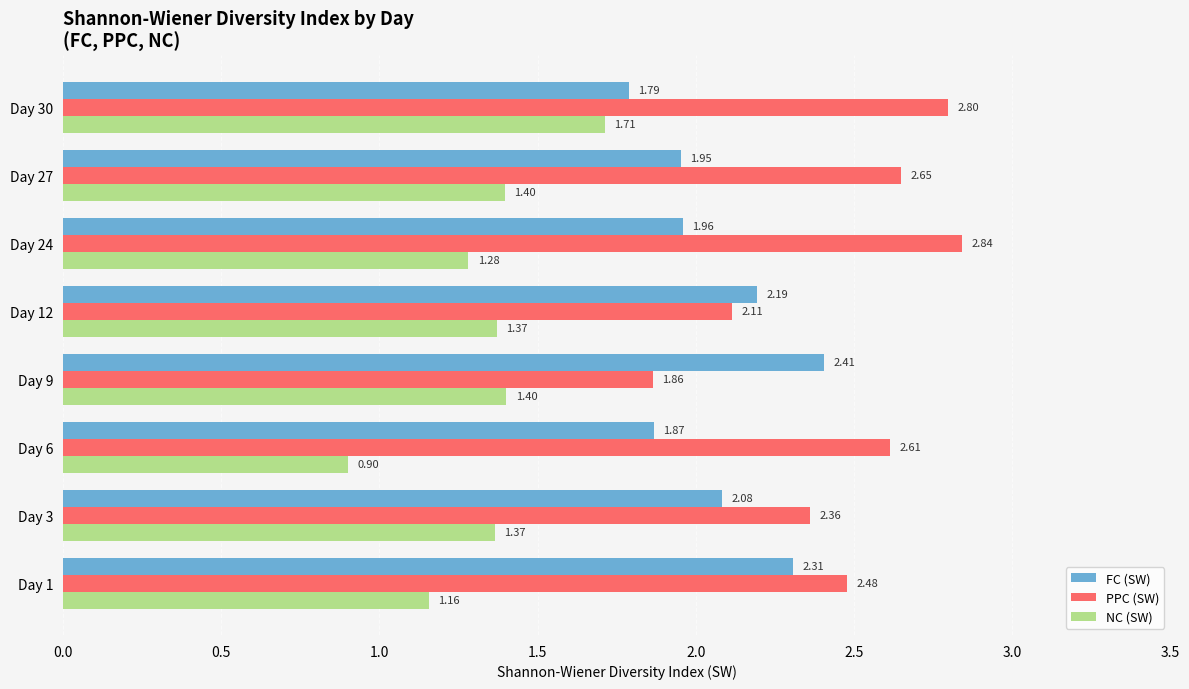

At which label is PPC (SW) closest to 2?

Day 12